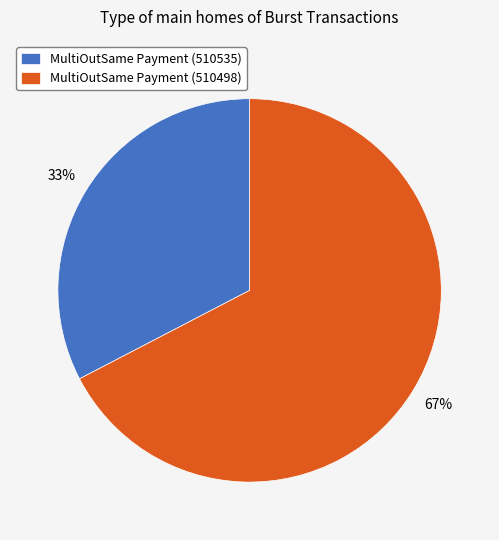

To the nearest percent, what percentage of the pie is MultiOutSame Payment (510498)?

67%